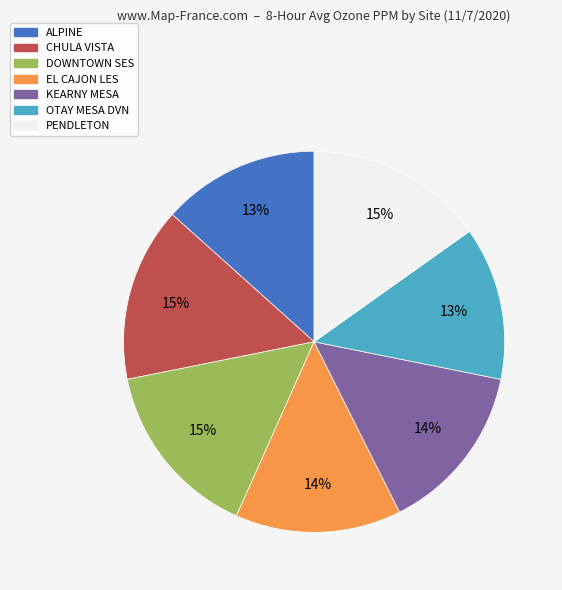

To the nearest percent, what is the average slice percentage?

14%